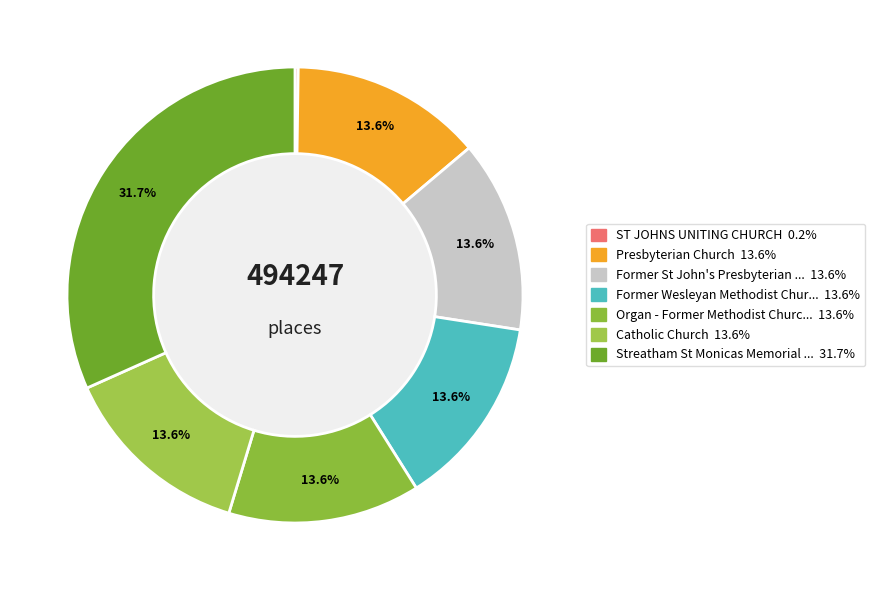

Which category has the biggest portion of the pie?

Streatham St Monicas Memorial Church